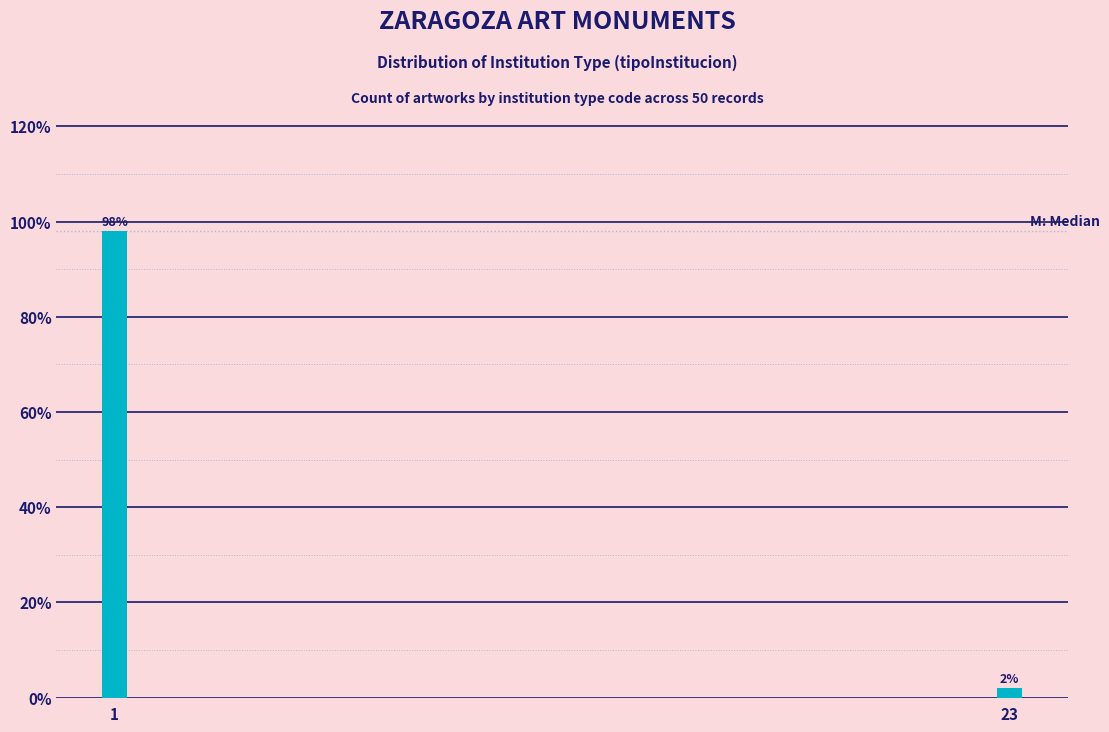

Reading left to right, extract all data points from this chart.

1=98	23=2